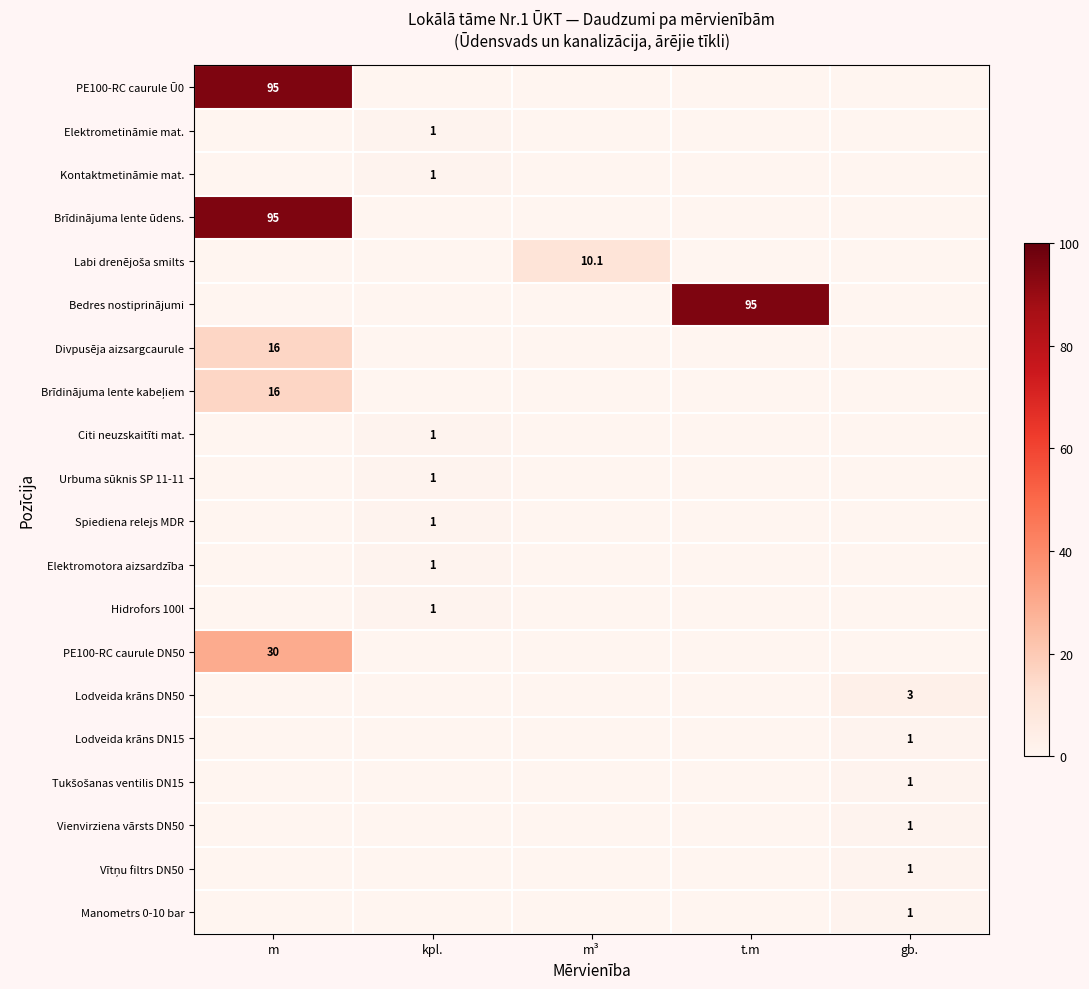

What is the average value of the Spiediena relejs MDR series?

0.2